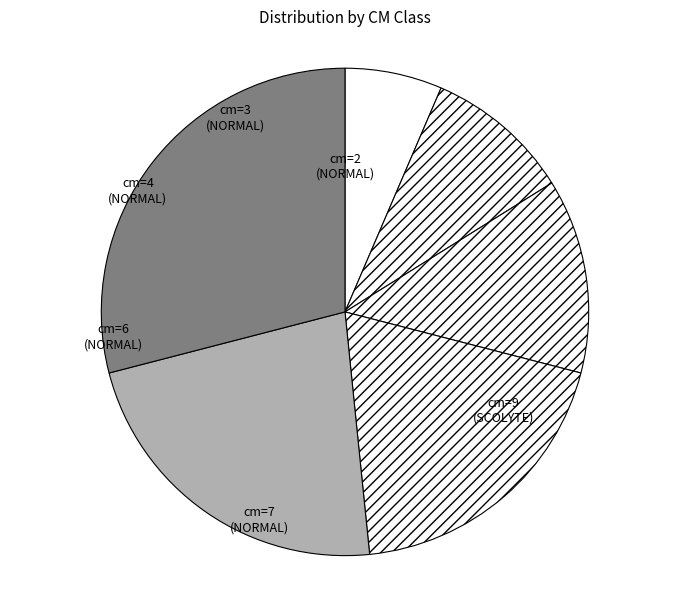

Rank the categories by value from highest to lowest.

cm=9, cm=7, cm=6, cm=4, cm=3, cm=2